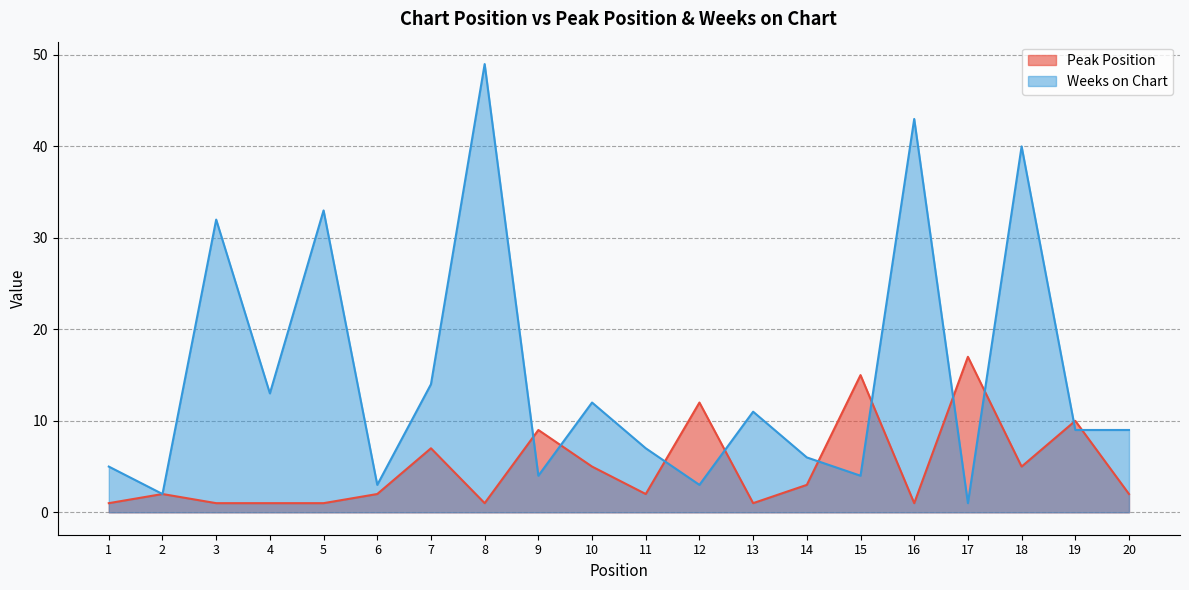

Which series has the widest spread of values?

Weeks on Chart